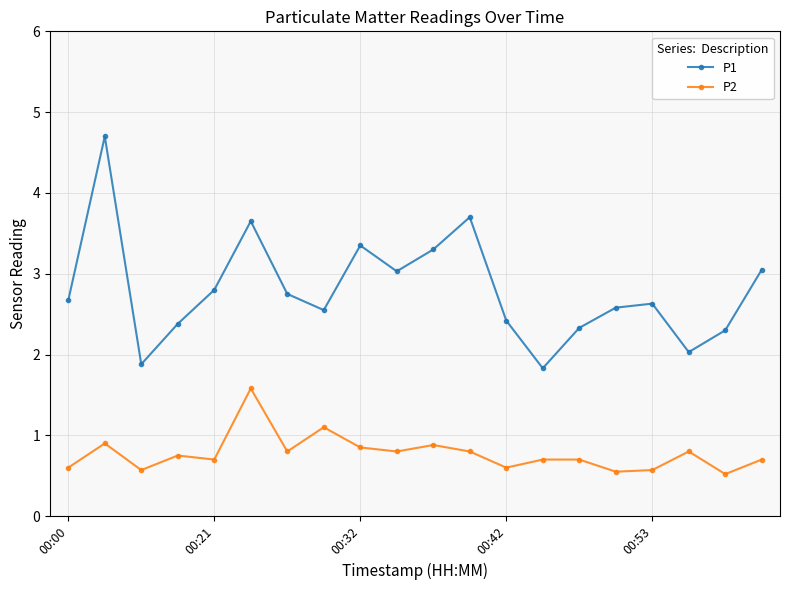

What is the average value of the P1 series?

2.8